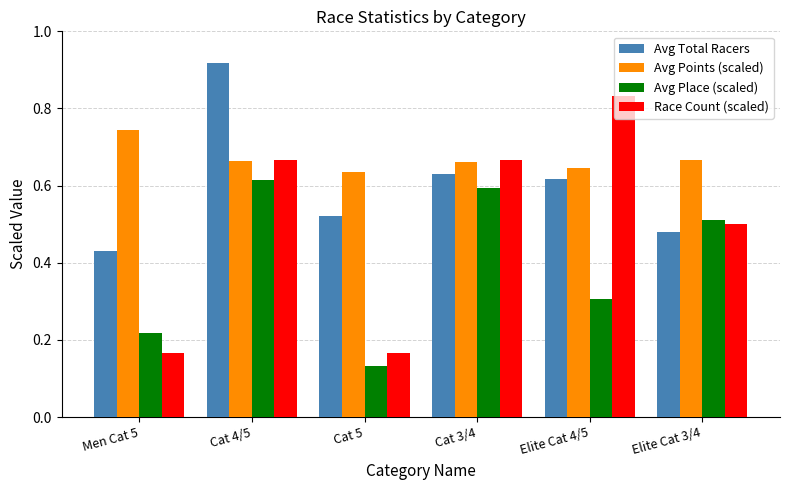

List the labels in order of Avg Place (scaled) value, smallest first.

Cat 5, Men Cat 5, Elite Cat 4/5, Elite Cat 3/4, Cat 3/4, Cat 4/5